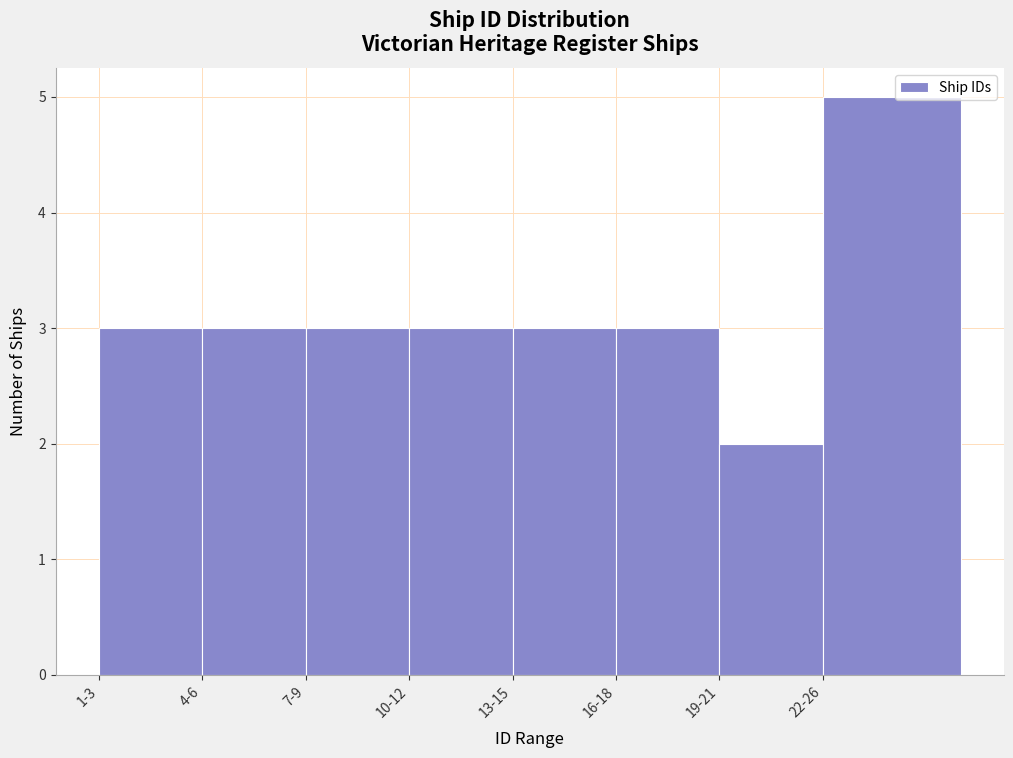

Reading left to right, list all the values displayed in this chart.

3	3	3	3	3	3	2	5